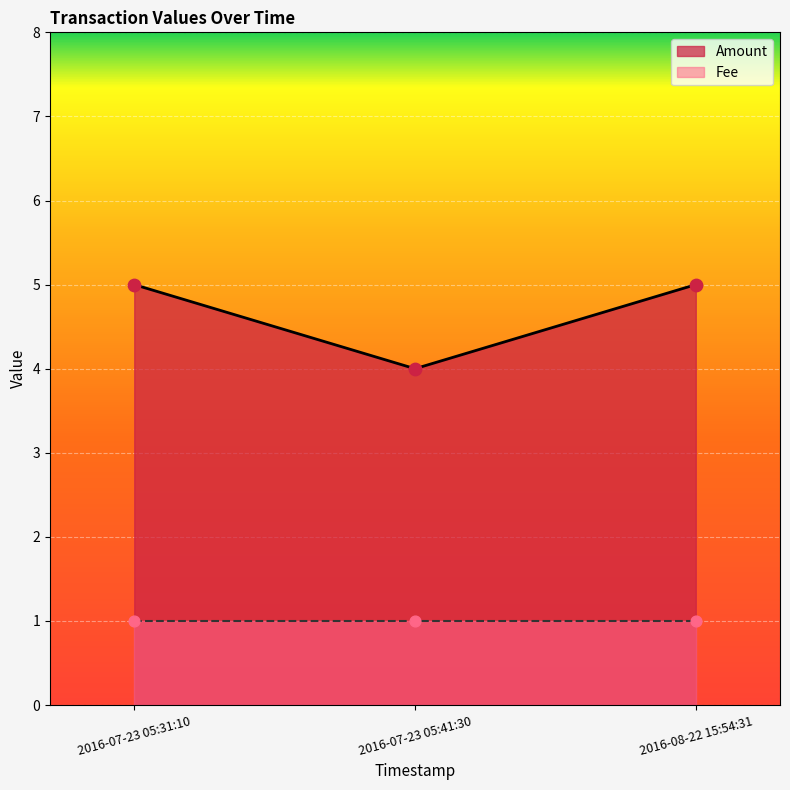

Approximately how many times larger is the value at 2016-07-23 05:41:30 compared to 2016-07-23 05:31:10?

0.8